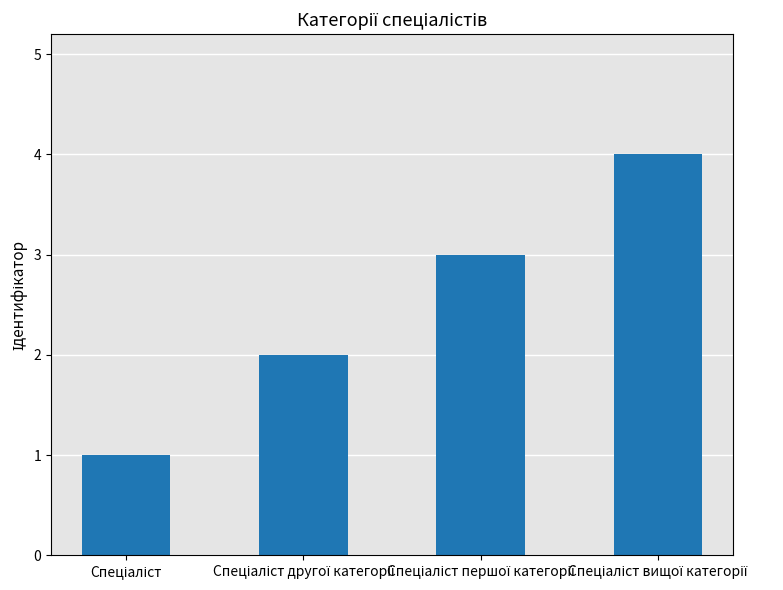

Reading left to right, what are all the values shown in this chart?

1	2	3	4